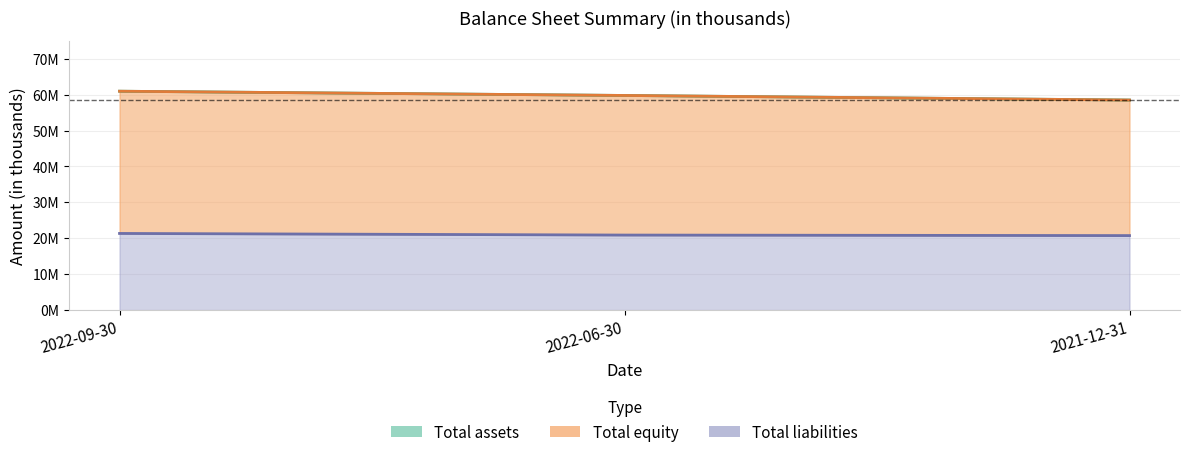

Is it true that Total equity equals 60945529 at 2022-09-30?

True